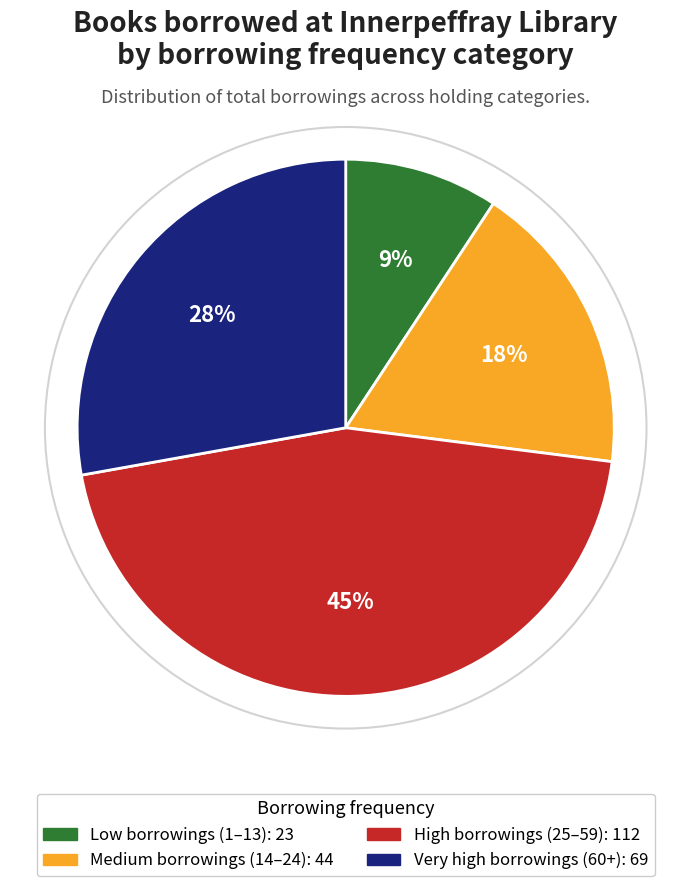

Is there any slice that represents more than half of the pie?

No